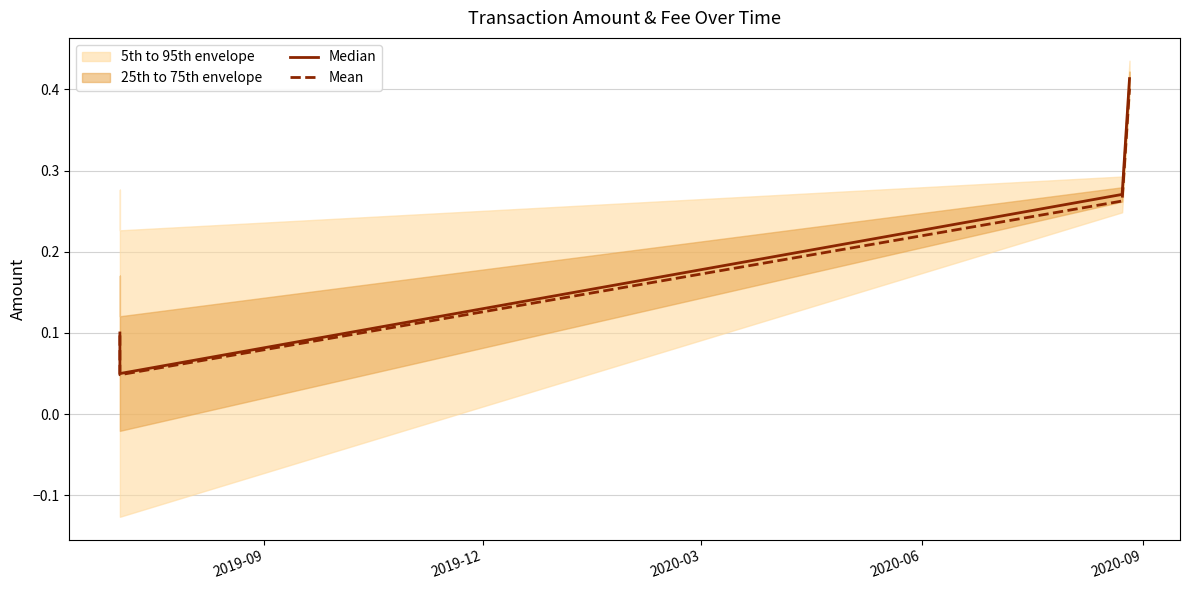

Rank the series by their maximum value, from lowest to highest.

Mean, Median